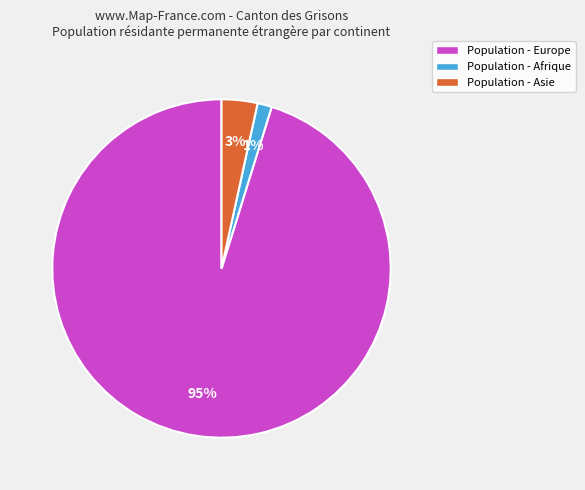

Do Population - Asie and Population - Europe together represent more than half of the pie?

Yes